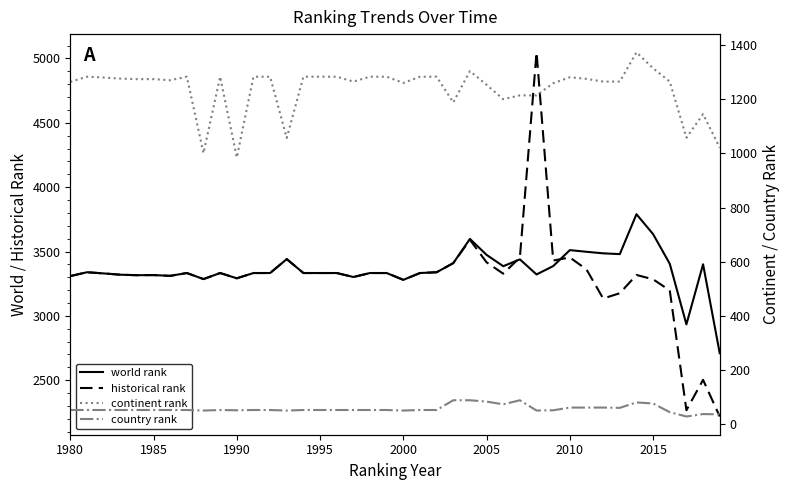

What are all the series names shown in the legend?

world rank, historical rank, continent rank, country rank